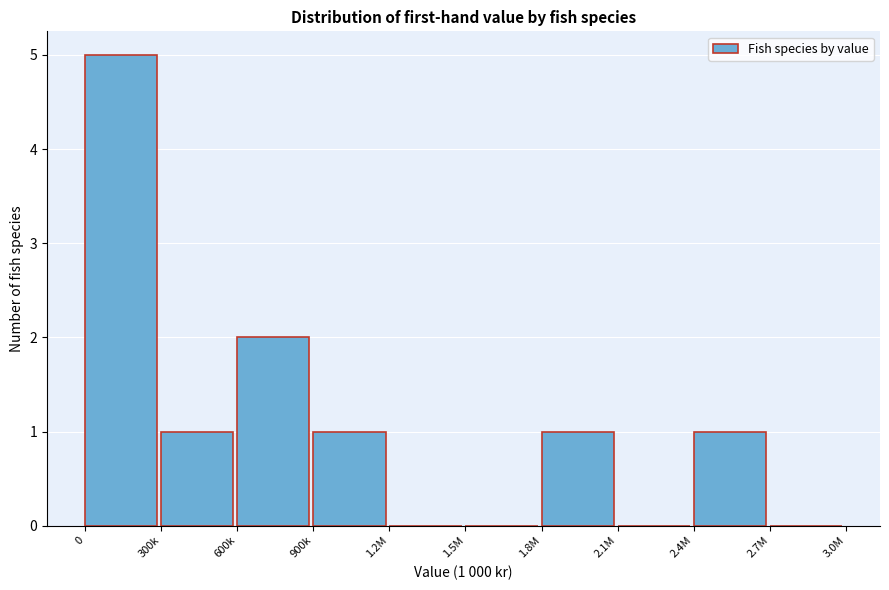

Reading right to left, list all the values displayed in this chart.

2.7M=0	2.4M=1	2.1M=0	1.8M=1	1.5M=0	1.2M=0	900k=1	600k=2	300k=1	0=5